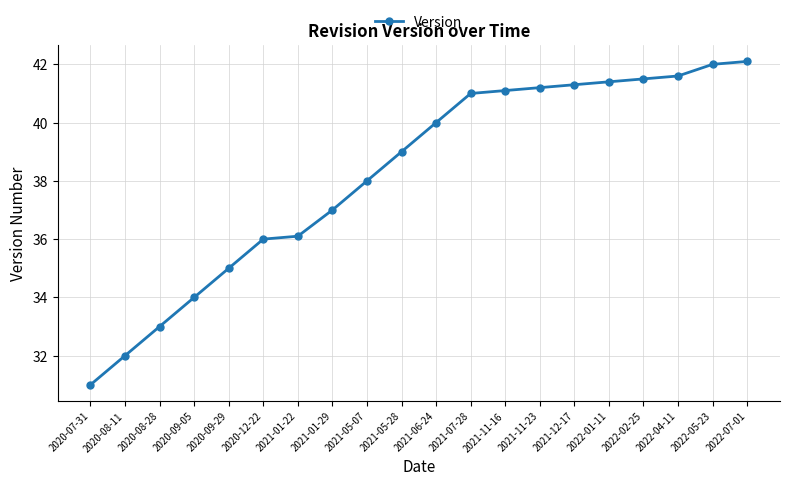

What is the ratio of the value at 2021-01-29 to the value at 2020-08-11?

1.2